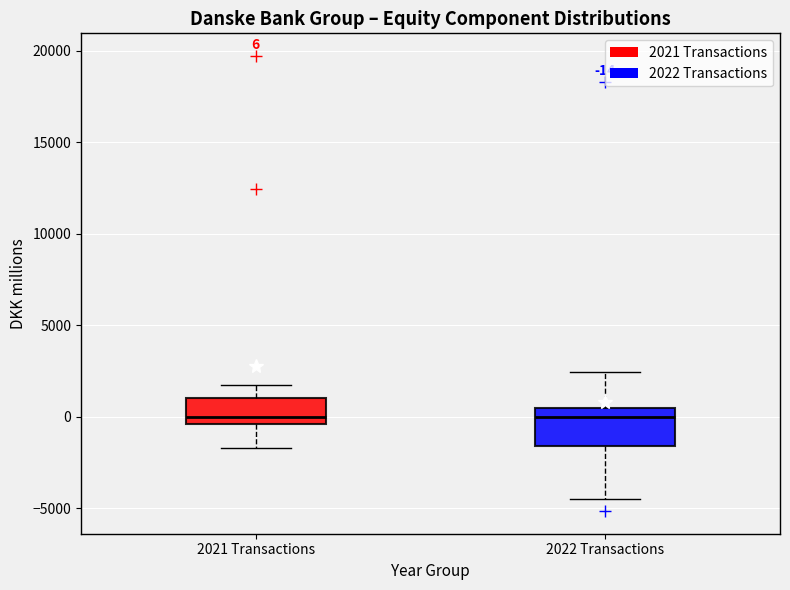

Comparing the boxes themselves (not the whiskers), which one is the tallest?

2022 Transactions